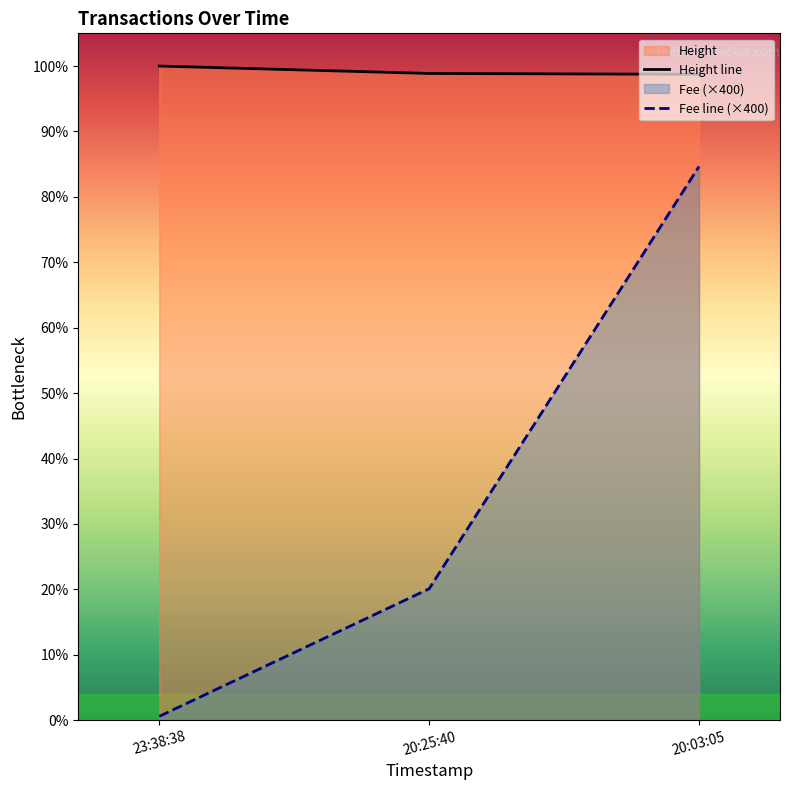

Is the value of Fee line (×400) at 20:03:05 greater than the value of Height line at 20:03:05?

No